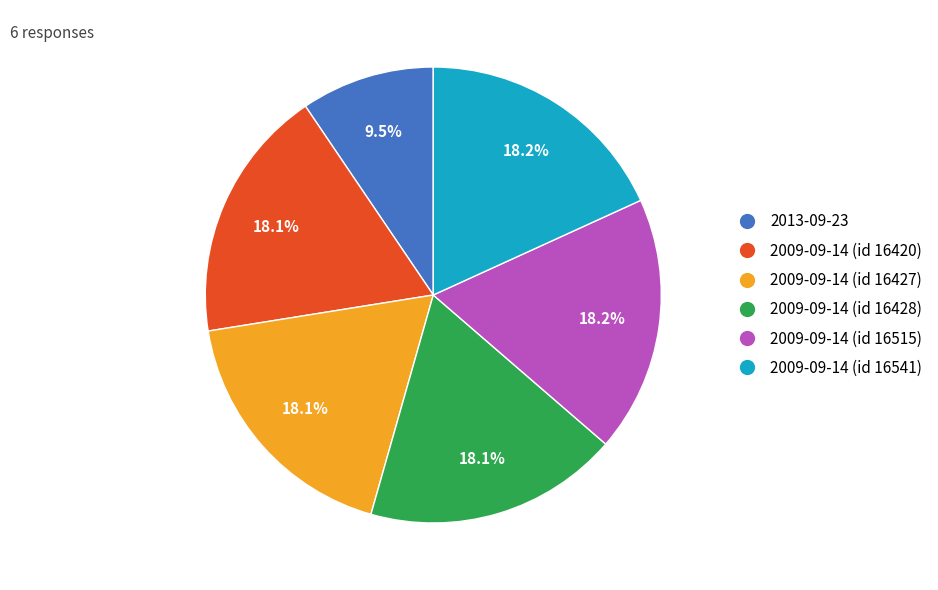

What percentage is the 2009-09-14 (id 16515) slice, to the nearest percent?

18%